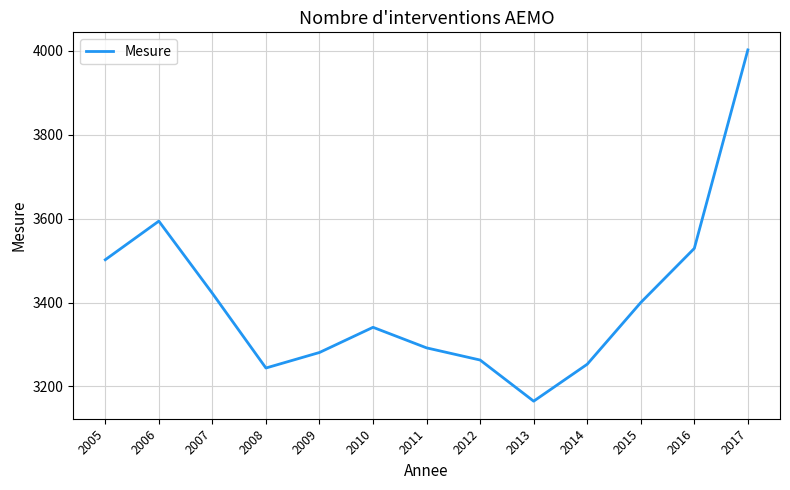

Reading left to right, transcribe all the data shown in this chart.

2005=3502	2006=3594	2007=3422	2008=3244	2009=3281	2010=3341	2011=3292	2012=3263	2013=3165	2014=3253	2015=3400	2016=3529	2017=4002